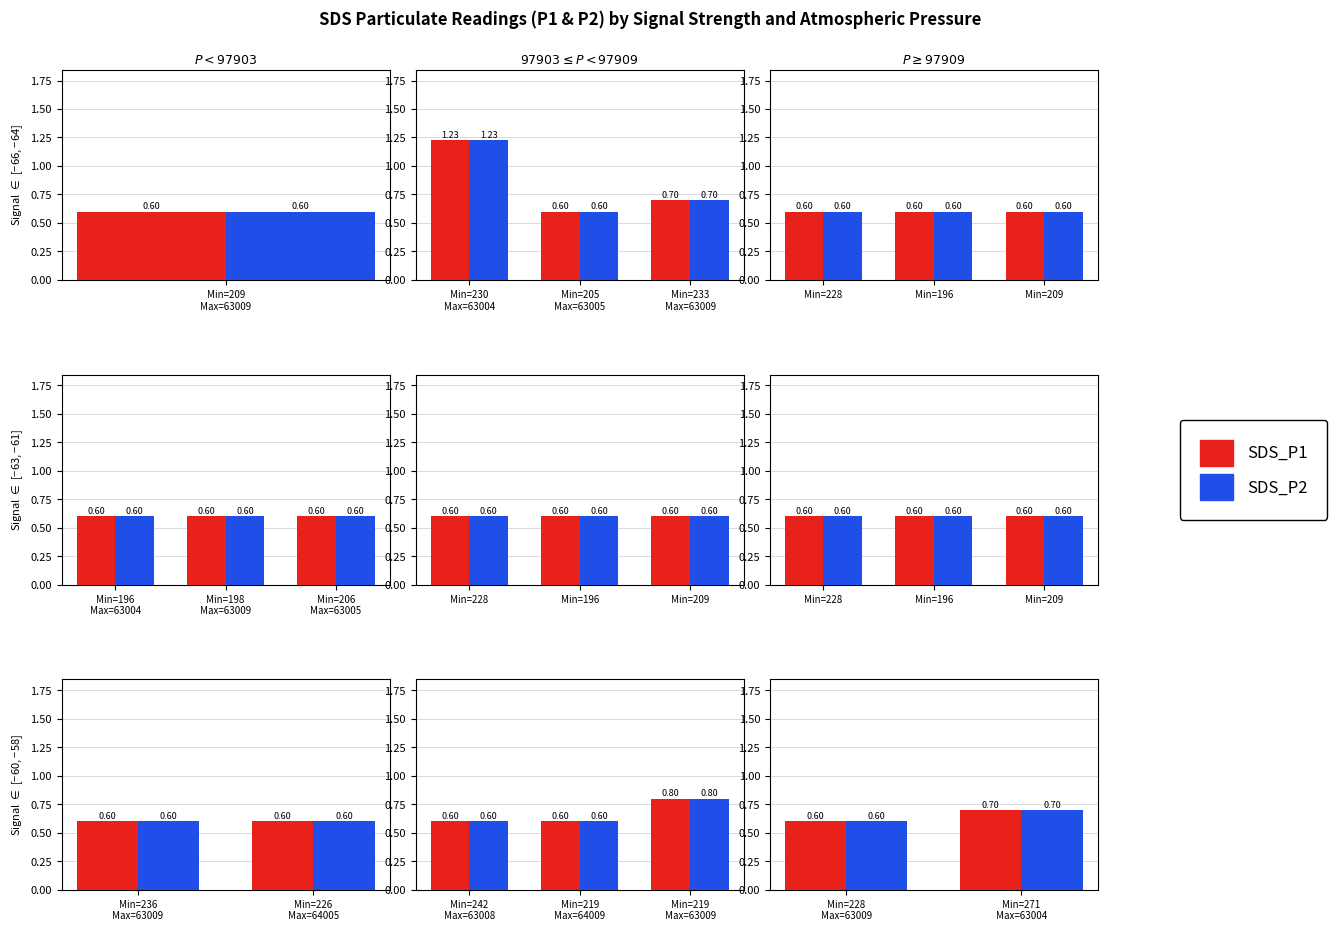

Which category has the lowest value in the SDS_P2 series?

Min=228 Max=63009